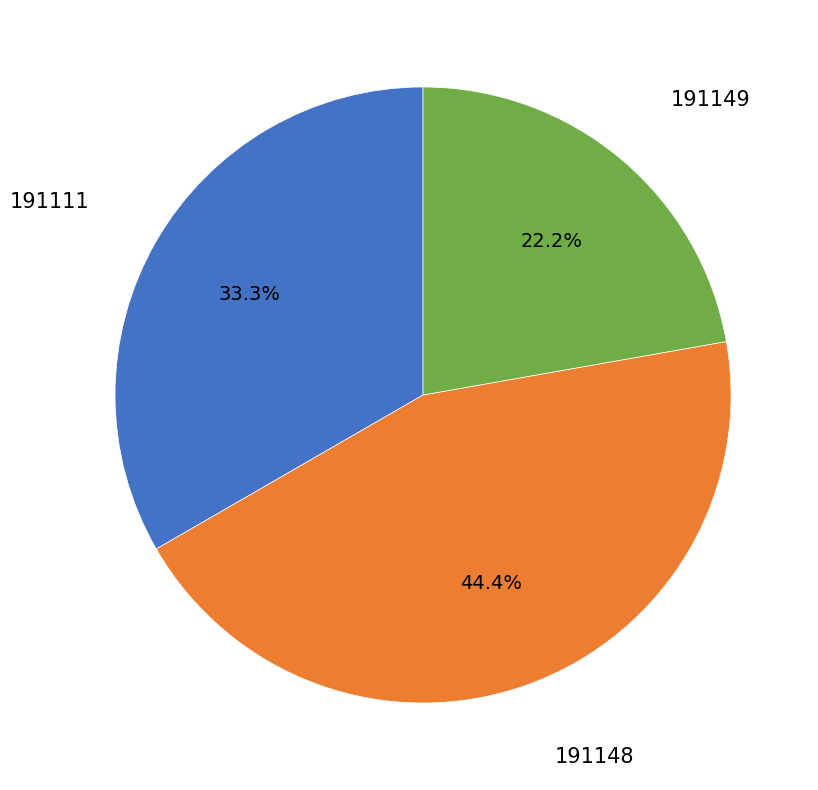

How many slices are in this pie chart?

3